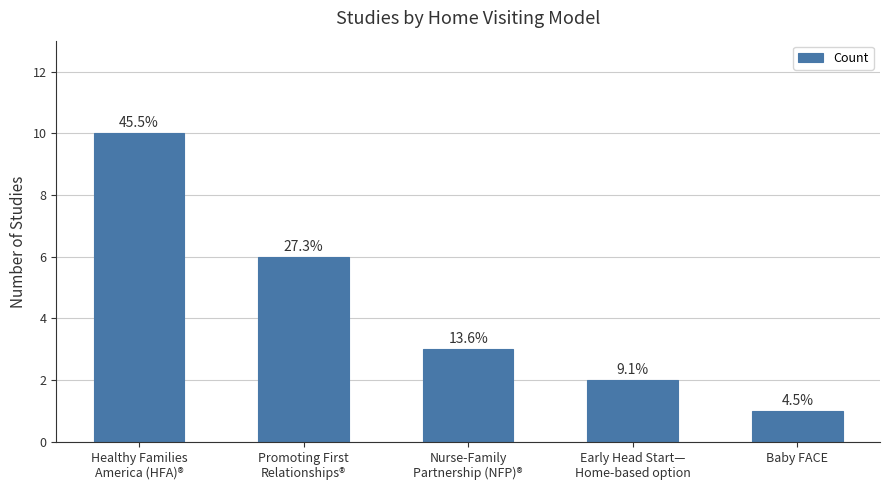

Which category has the lowest value across all series?

Baby FACE